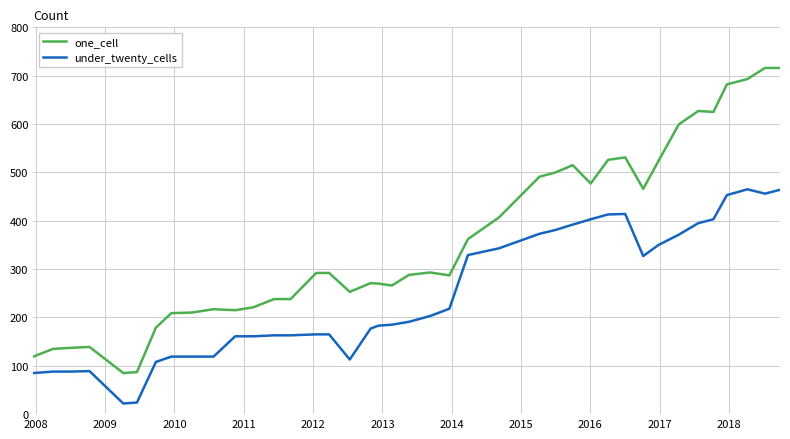

True or false: one_cell and under_twenty_cells intersect in this chart.

False